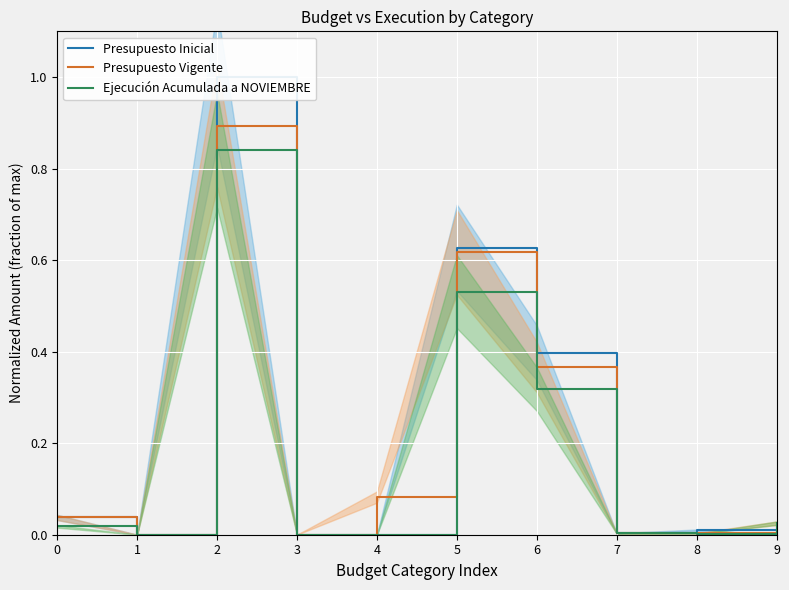

Is this an area chart (filled region under the line)?

No